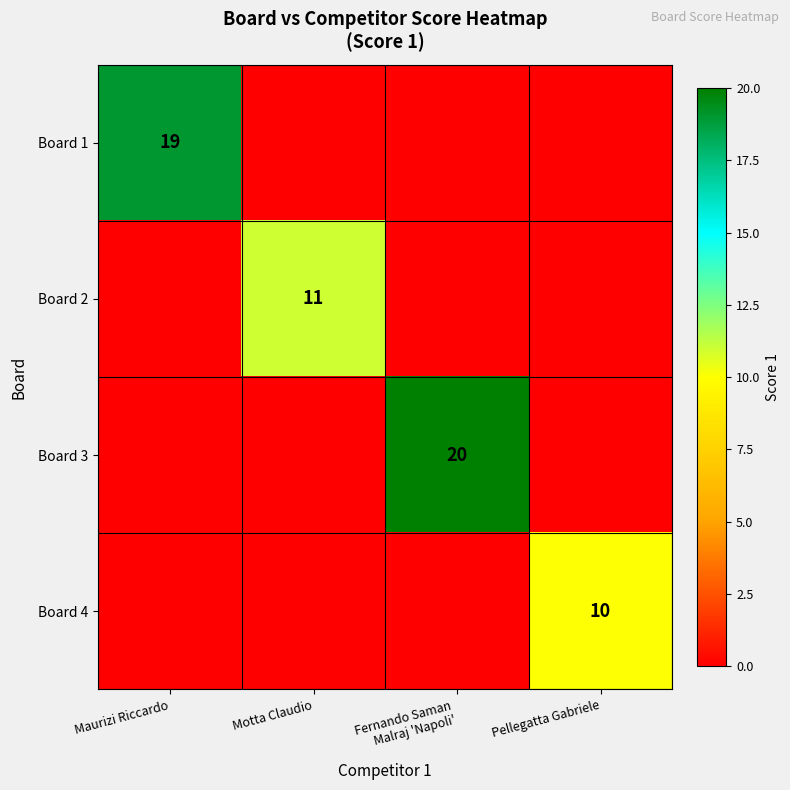

What is the spread (max minus min) of values at Maurizi Riccardo?

19